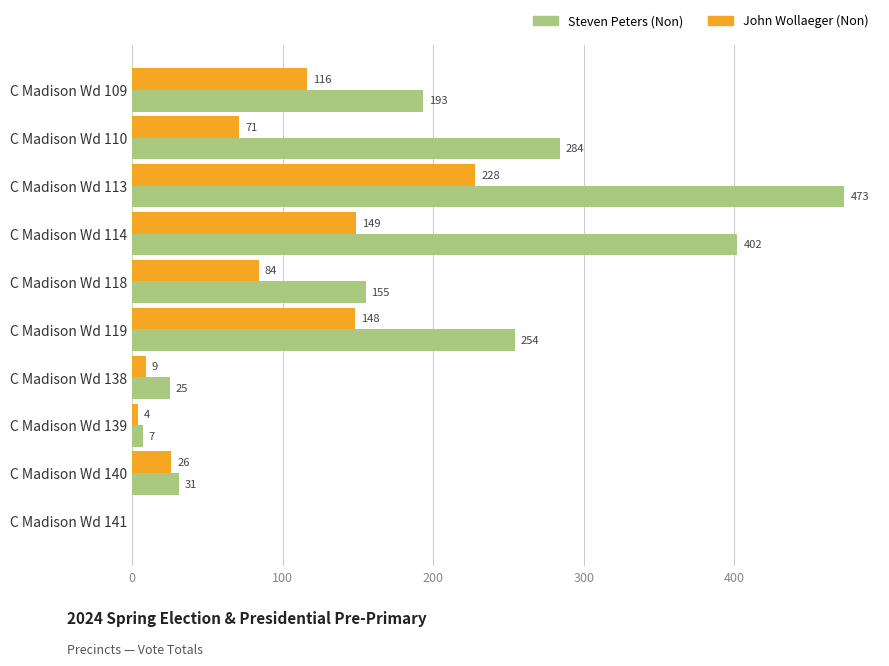

At which category is the sum across all series the highest?

C Madison Wd 113